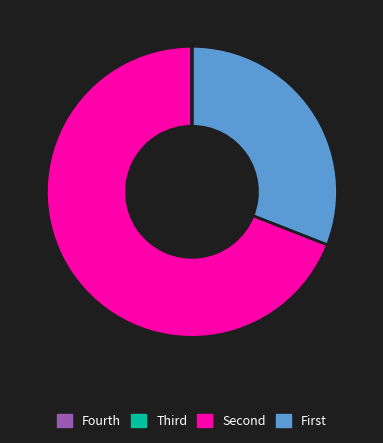

Does any single category account for the majority?

Yes